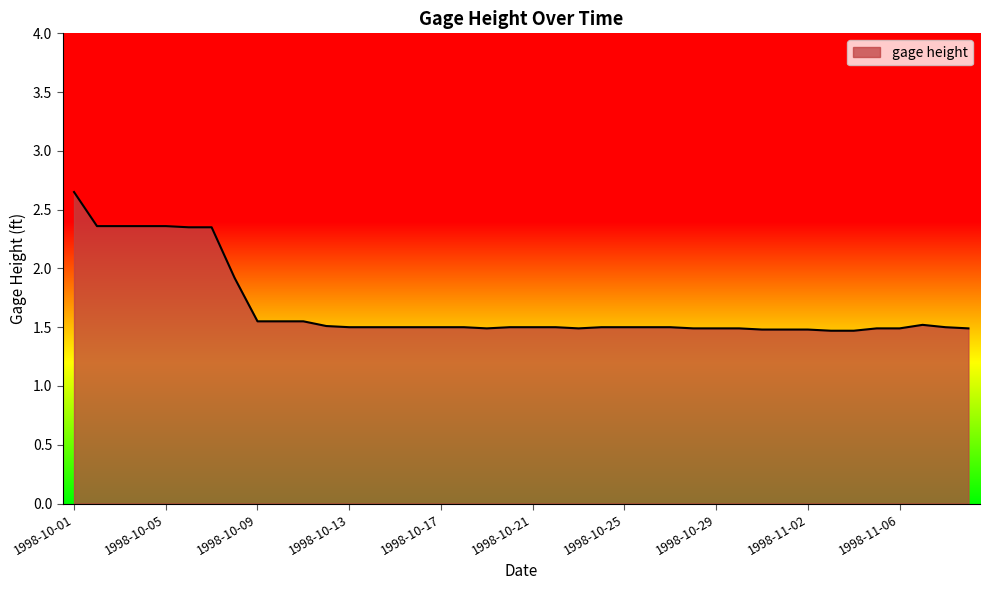

What is the difference between the maximum and minimum values?

1.2